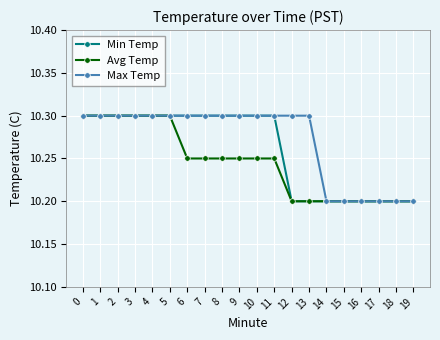

Read the Avg Temp value at 3.

10.3